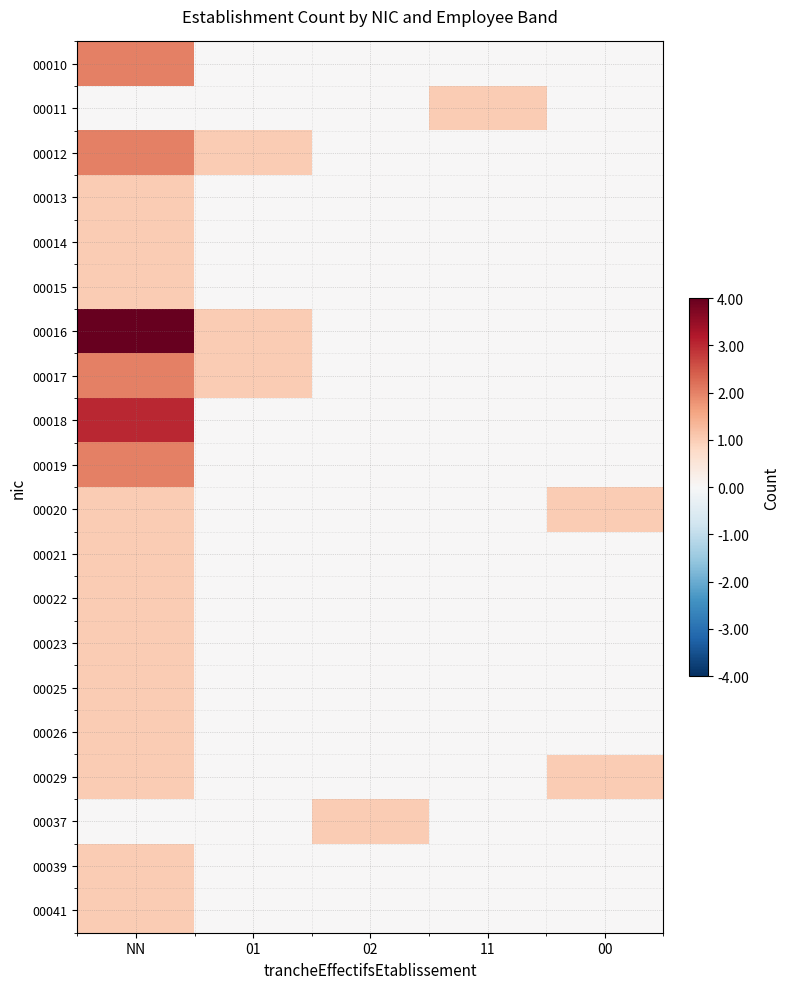

What is the total value across all series at 01?

3